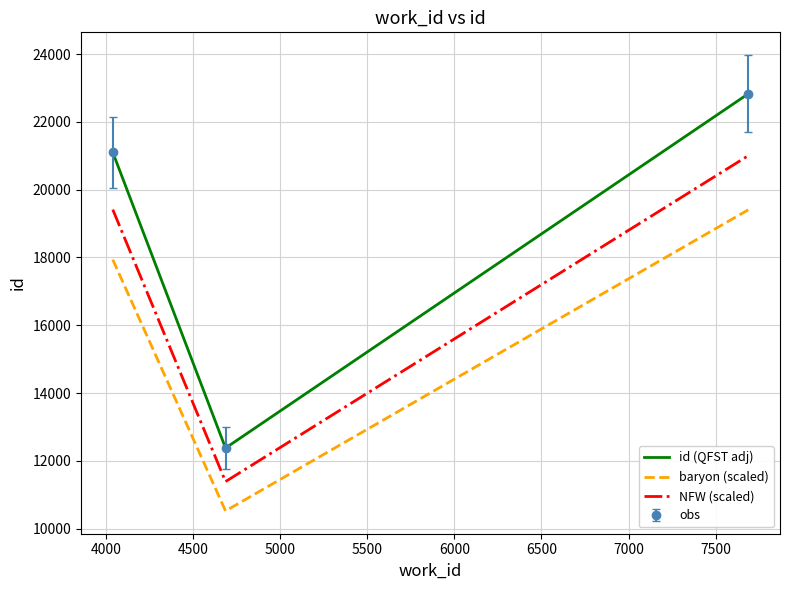

How many values in the NFW (scaled) series exceed 19412?

1